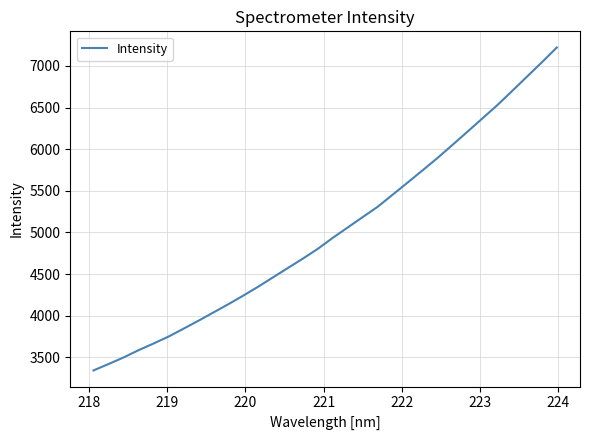

What is the difference between the maximum and second lowest values?

3802.3